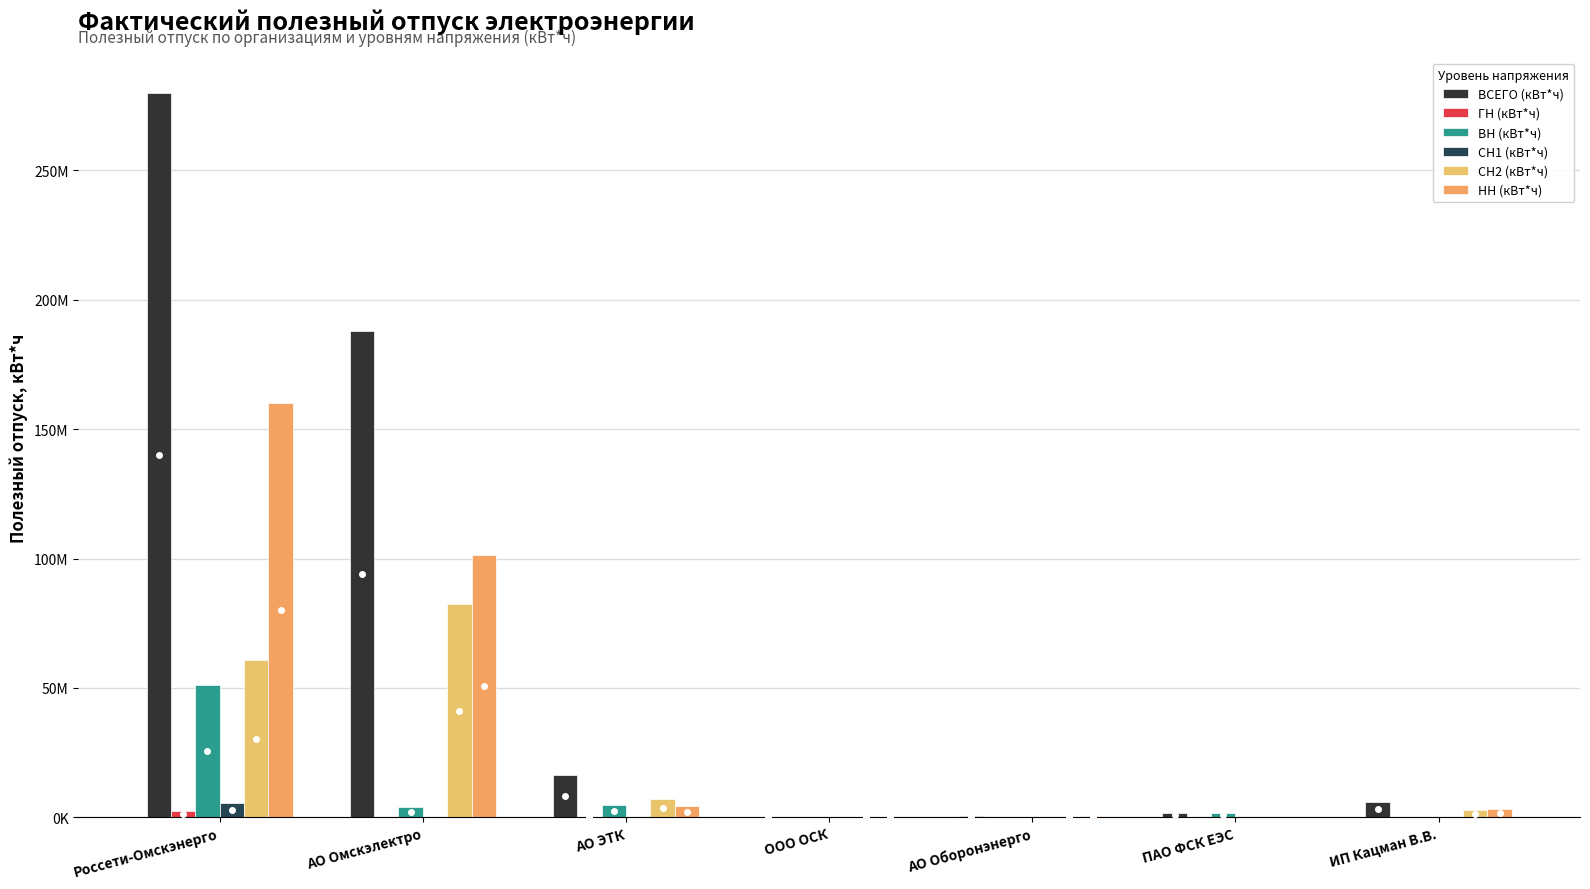

What is the sum of all ВН (кВт*ч) values?

61834689.9